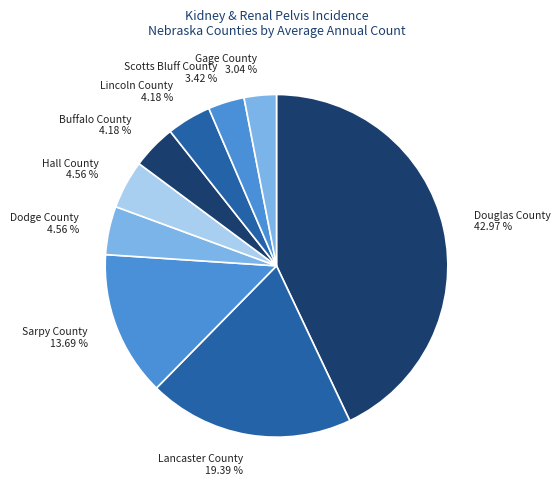

Is Buffalo County the majority of the pie?

No